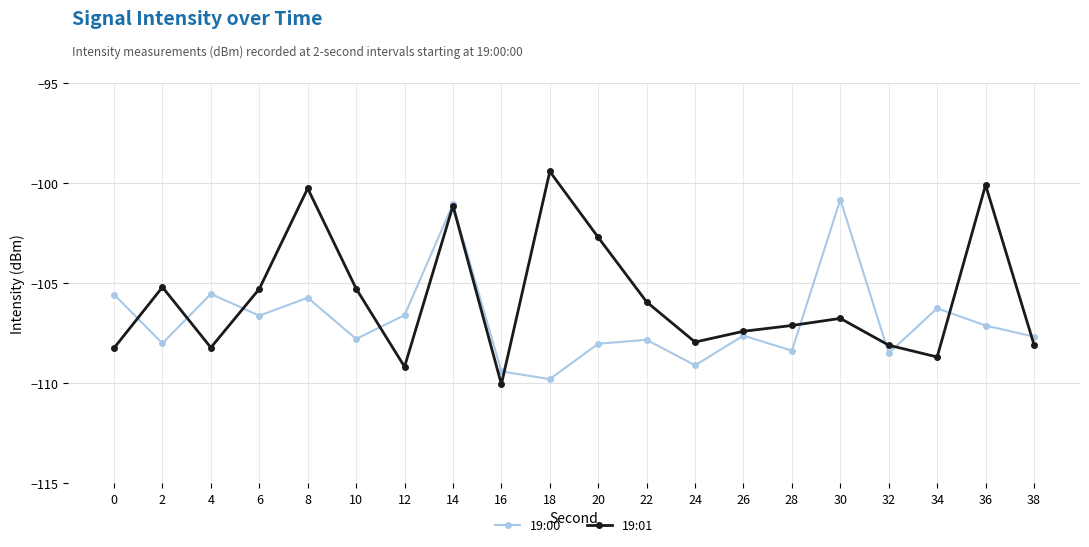

What is the smallest value displayed?

-110.1